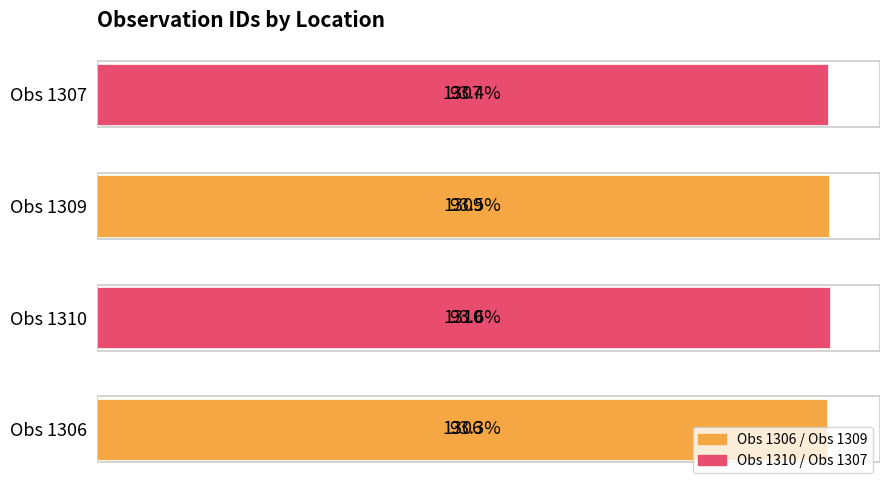

The value at Obs 1307 is 315. True or false?

False